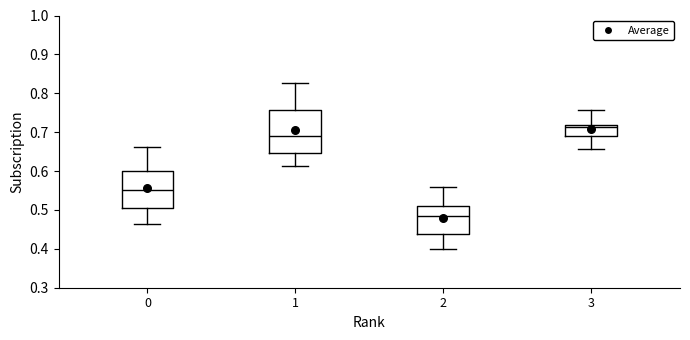

Comparing the boxes themselves (not the whiskers), which one is the tallest?

1